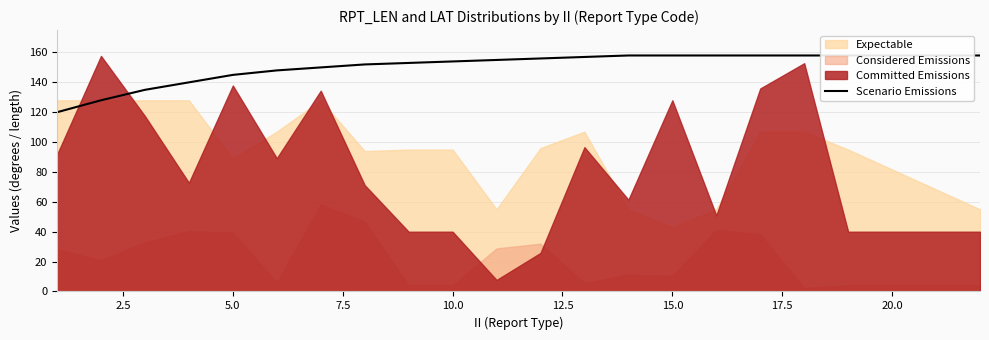

What is the difference between the second highest and second lowest values?

30